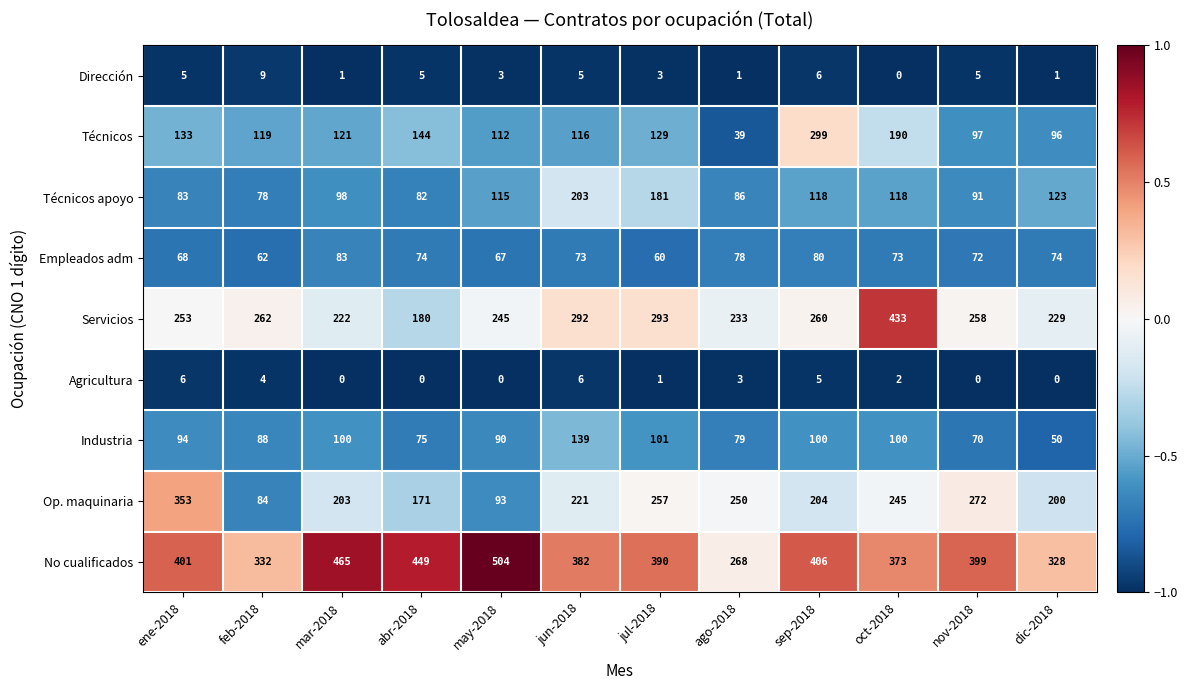

True or false: Técnicos apoyo has a value of 118 at oct-2018.

True